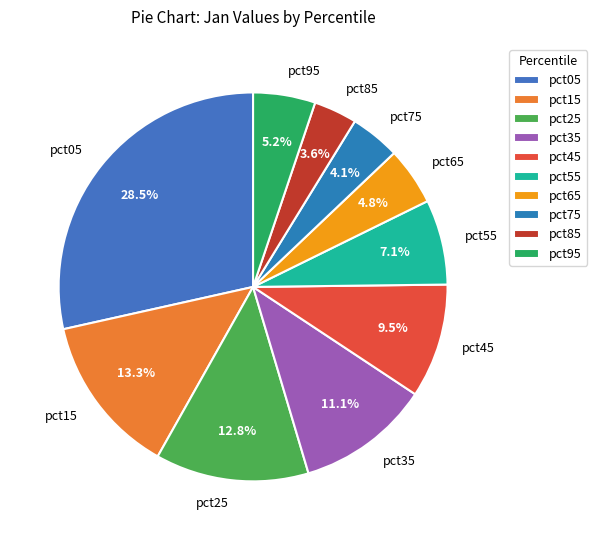

To the nearest percent, what portion does pct25 represent?

13%